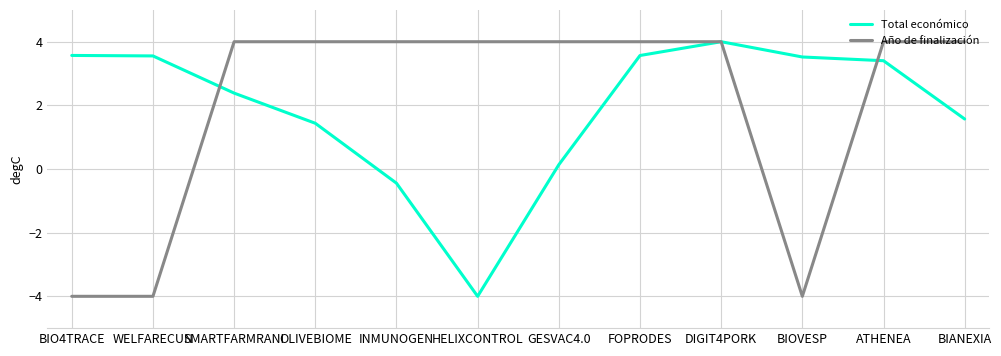

True or false: Total económico has a value of 2.4 at SMARTFARMRANI.

True